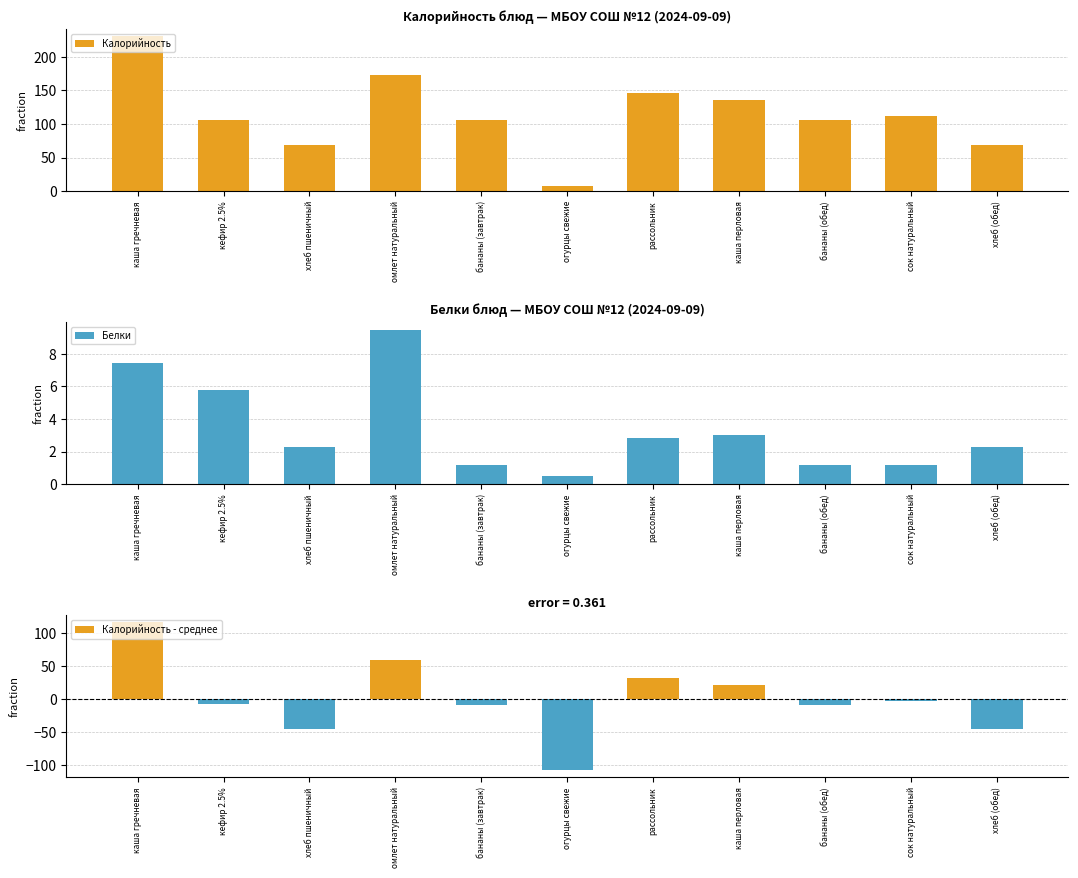

What is the value of the Калорийность bar at the 8th from the left?

135.0